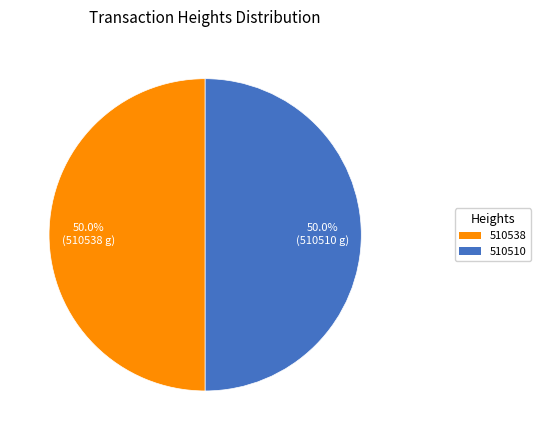

To the nearest percent, what is the combined percentage of 510538 and 510510?

100%